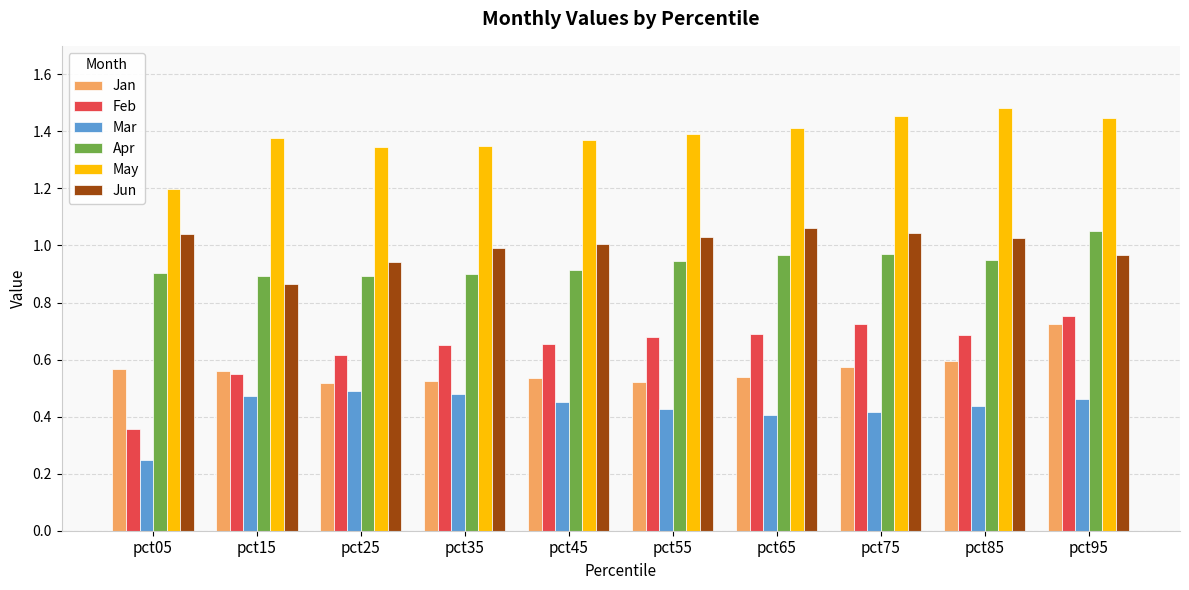

Which series has the widest spread of values?

Feb